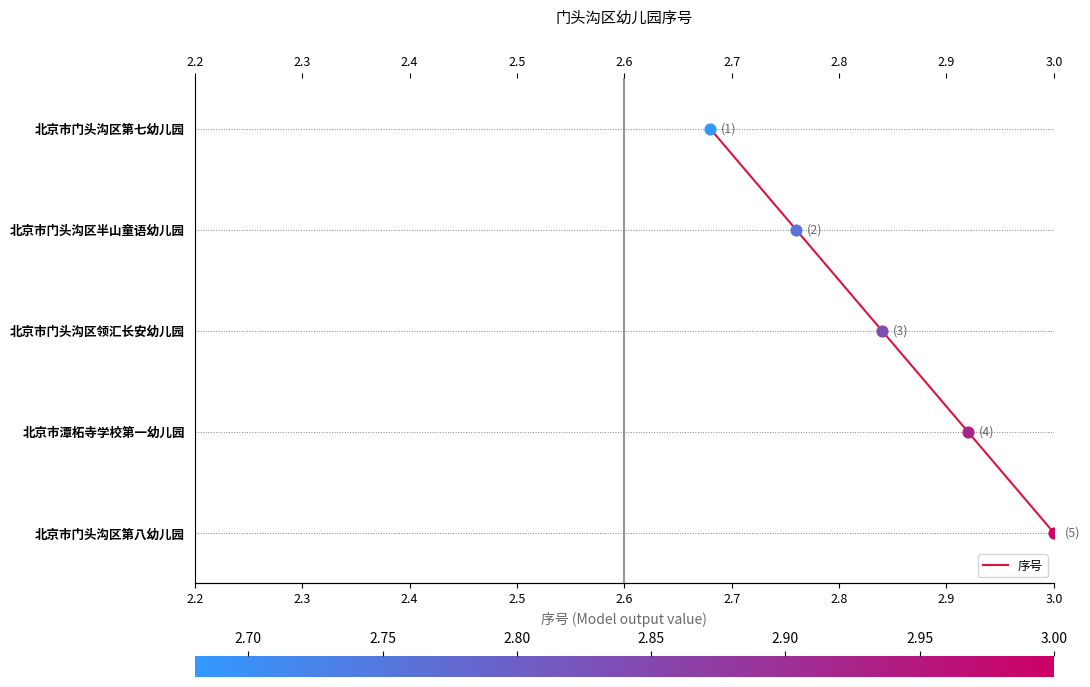

What is the change in value from 2.5 to 2.6?

+1